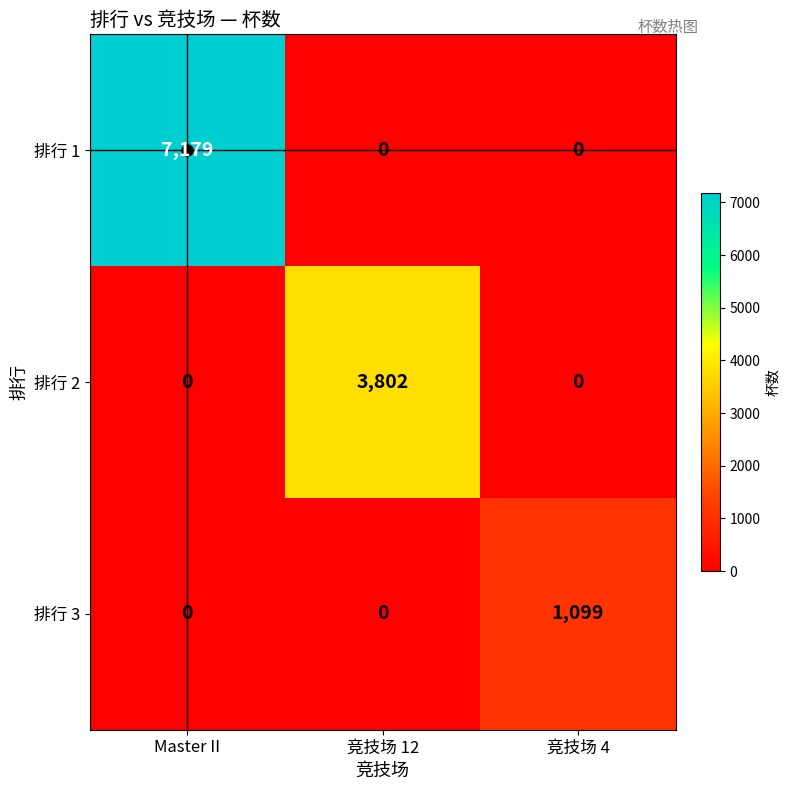

List the series in order of their overall mean, highest first.

排行 1, 排行 2, 排行 3